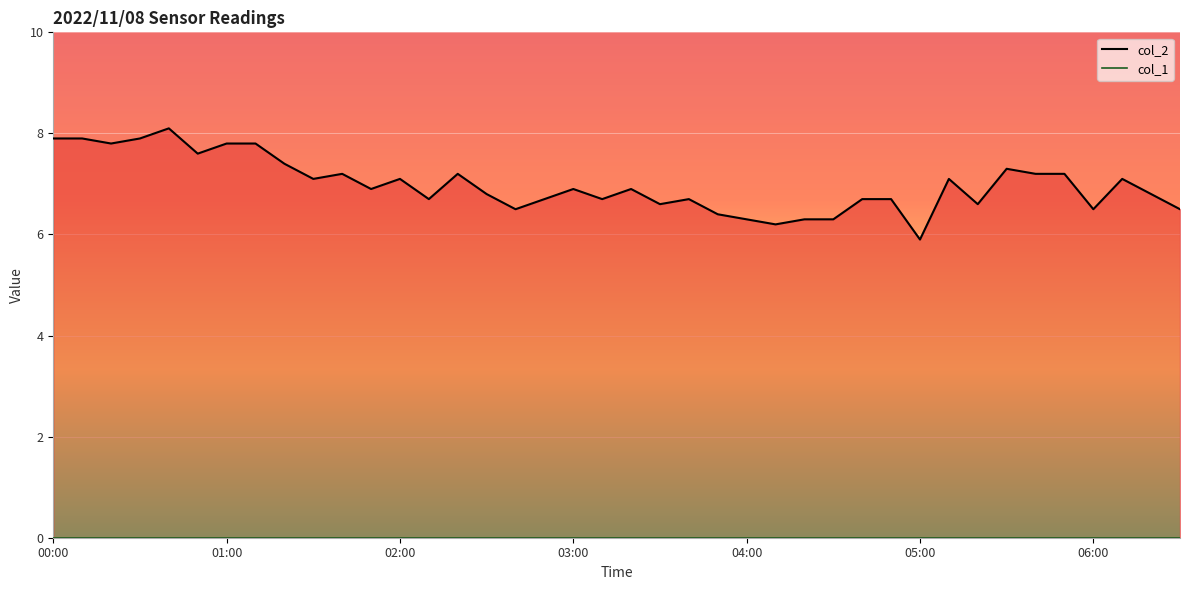

True or false: col_2 line has a value of 1.7 at 37.

False